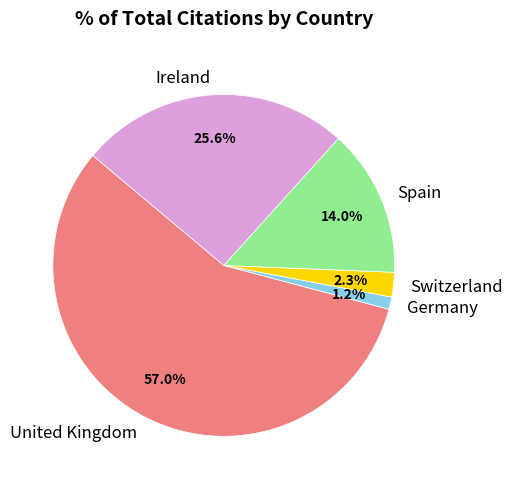

Between United Kingdom and Spain, which is larger?

United Kingdom